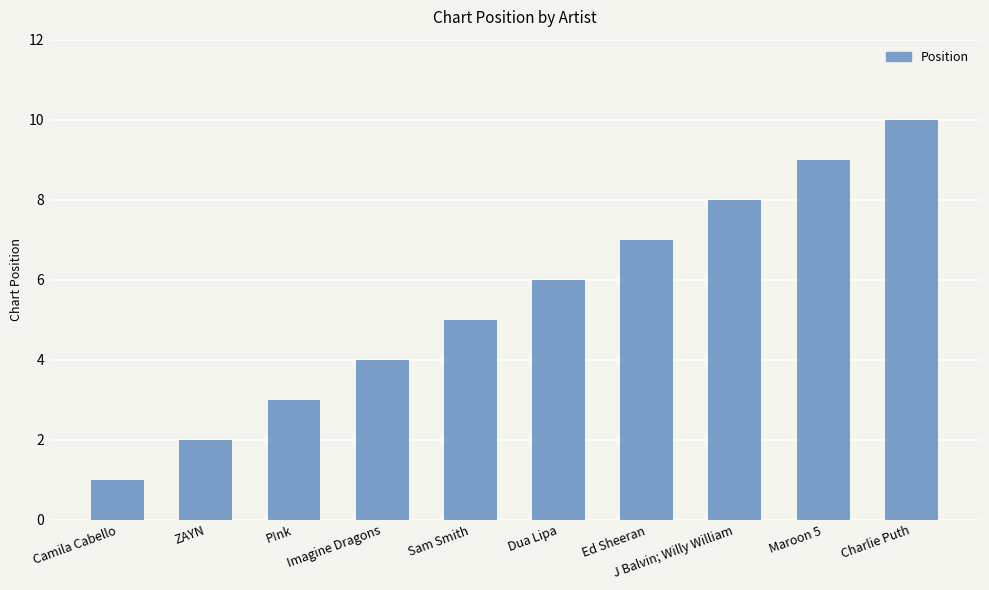

How many values are below 6?

5